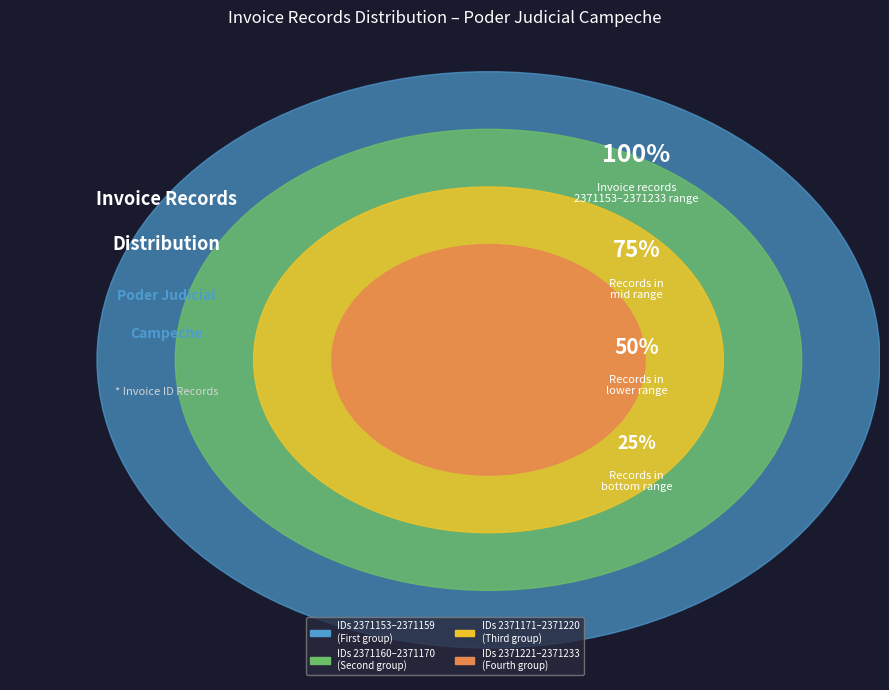

Approximately how many times larger is the value at 2371215 compared to 2371155?

1.0